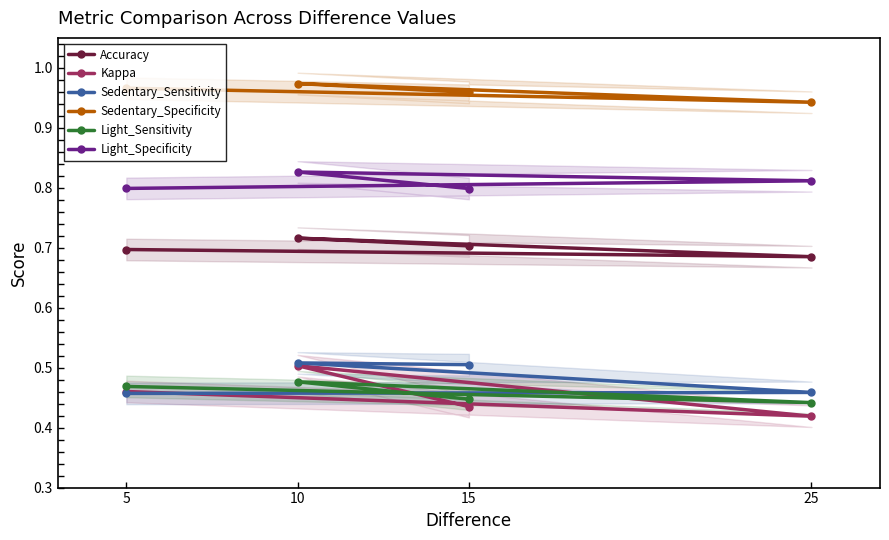

What is the difference between the highest and lowest values at 25?

0.5